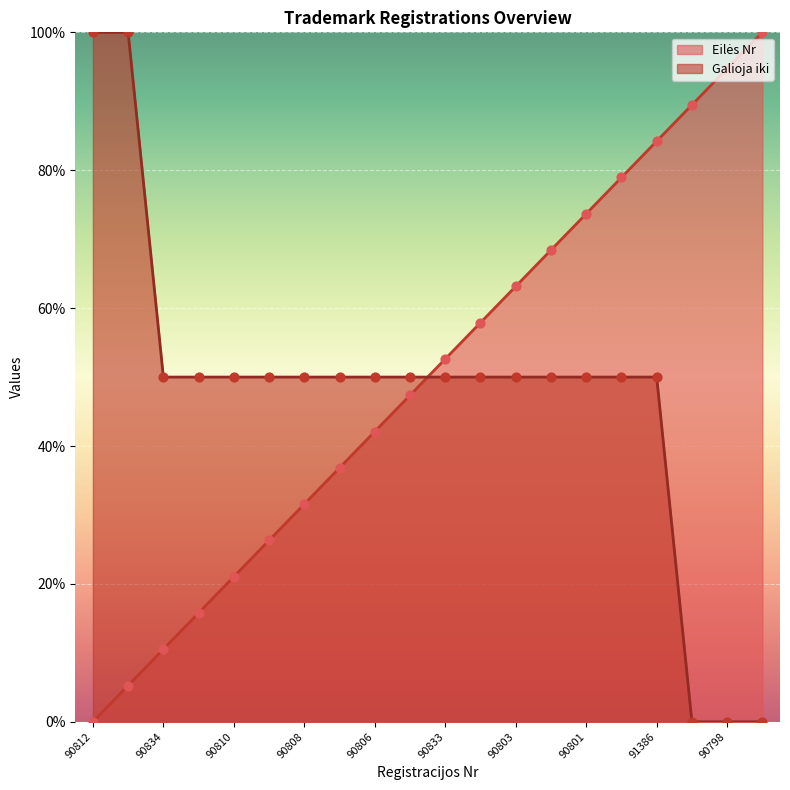

What are all the series names shown in the legend?

Eilės Nr, Galioja iki